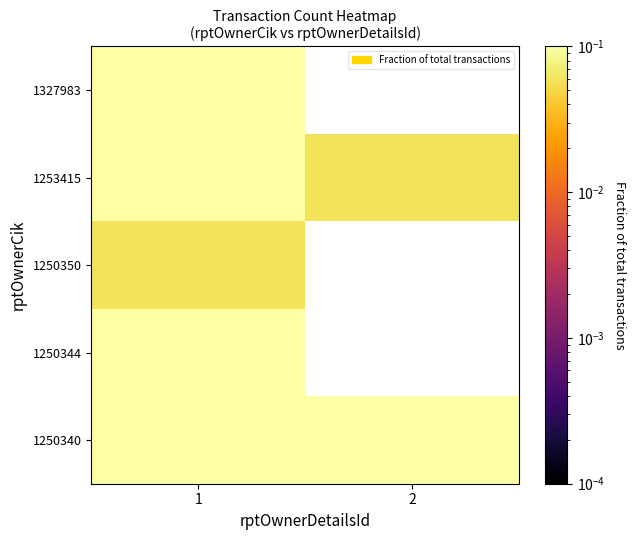

Rank the series by their maximum value, from lowest to highest.

1250350, 1250340, 1327983, 1250344, 1253415